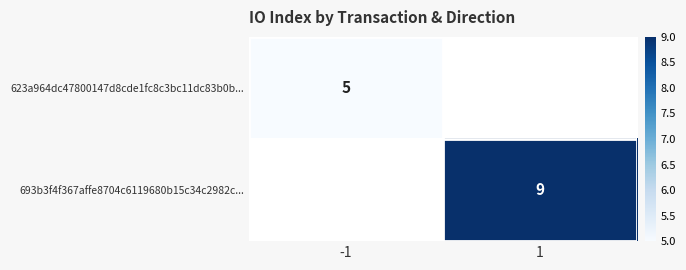

Is the value of 693b3f4f367affe8704c6119680b15c34c2982c... at 1 greater than the value of 623a964dc47800147d8cde1fc8c3bc11dc83b0b... at -1?

Yes